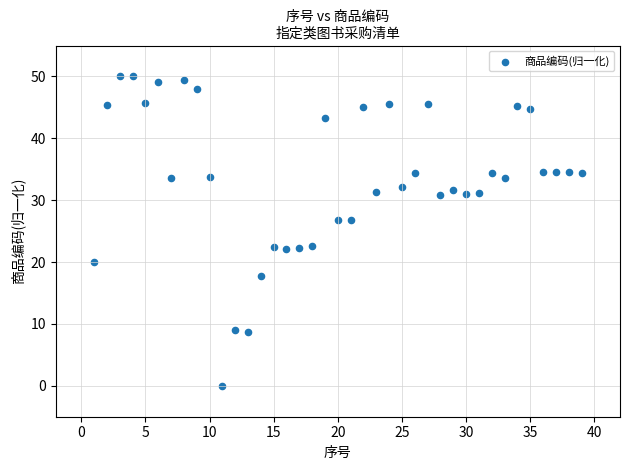

What is the range of X values (max minus min)?

38.0